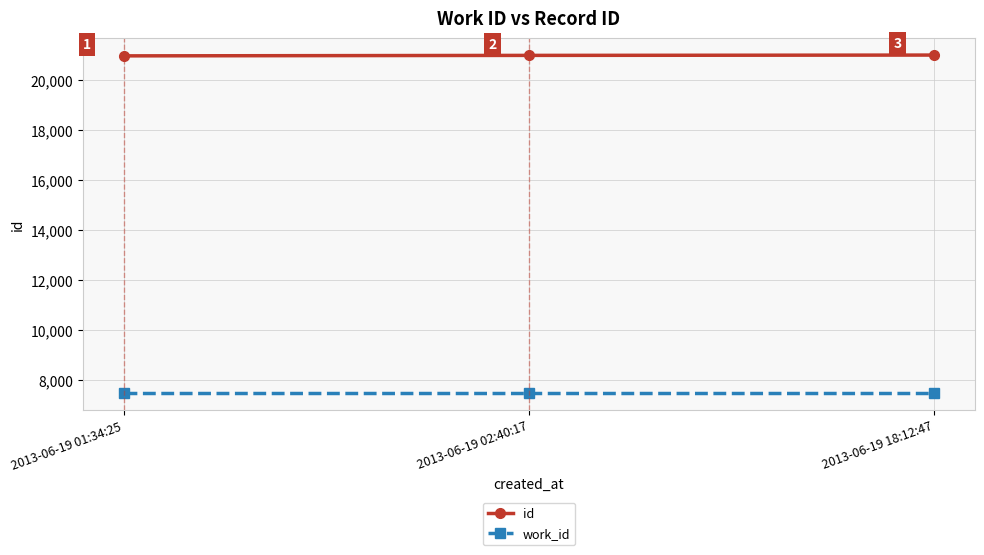

True or false: id has a value of 28716 at 2013-06-19 02:40:17.

False